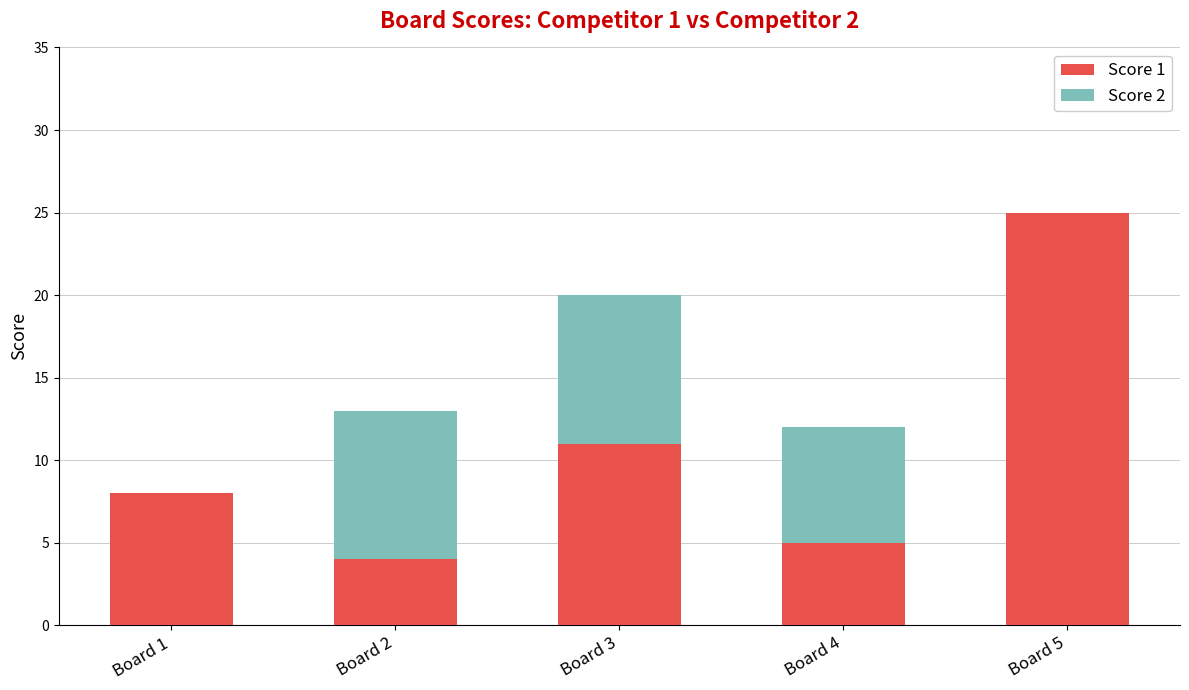

Reading left to right, transcribe the values for Score 1.

Board 1=8	Board 2=4	Board 3=11	Board 4=5	Board 5=25